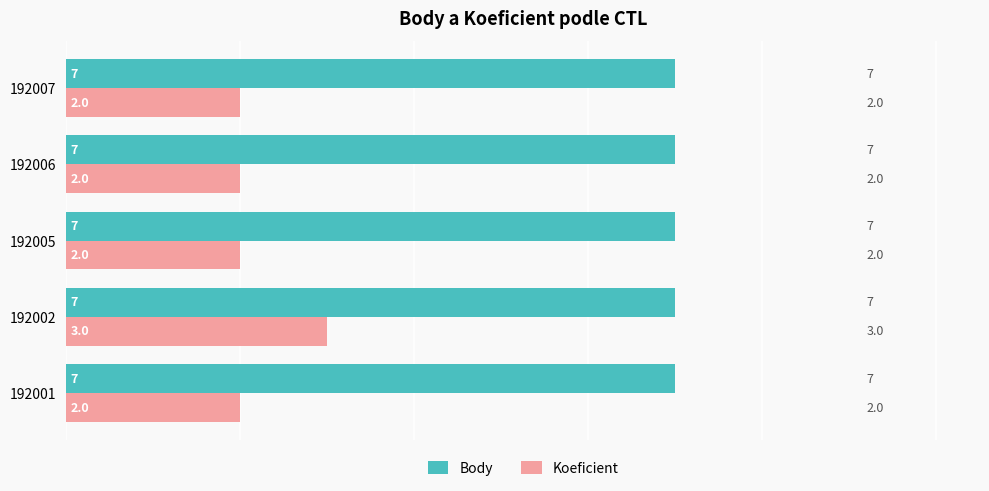

Is the value of Body at 192005 greater than the value of Koeficient at 192005?

Yes